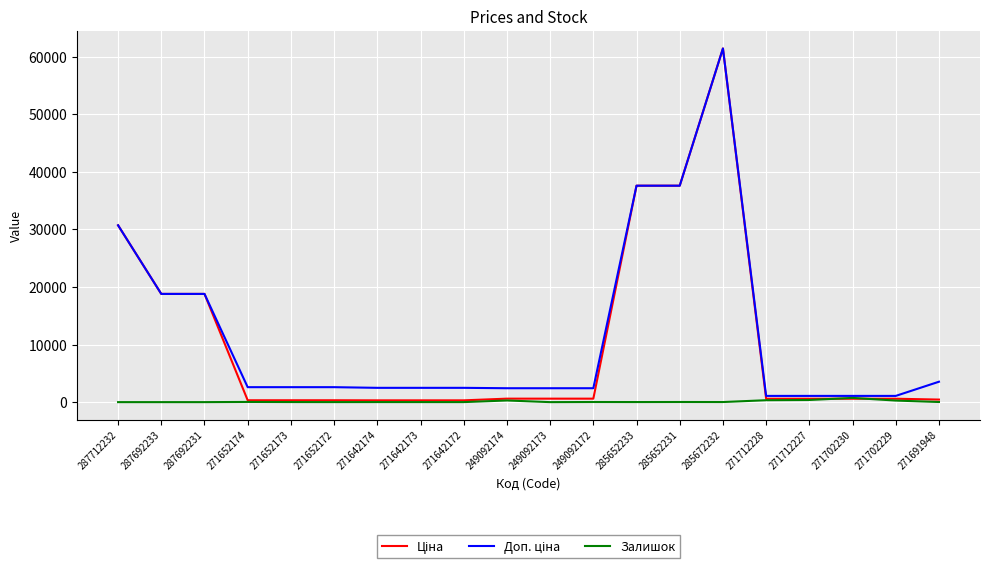

What is the maximum value shown in the chart?

61434.3